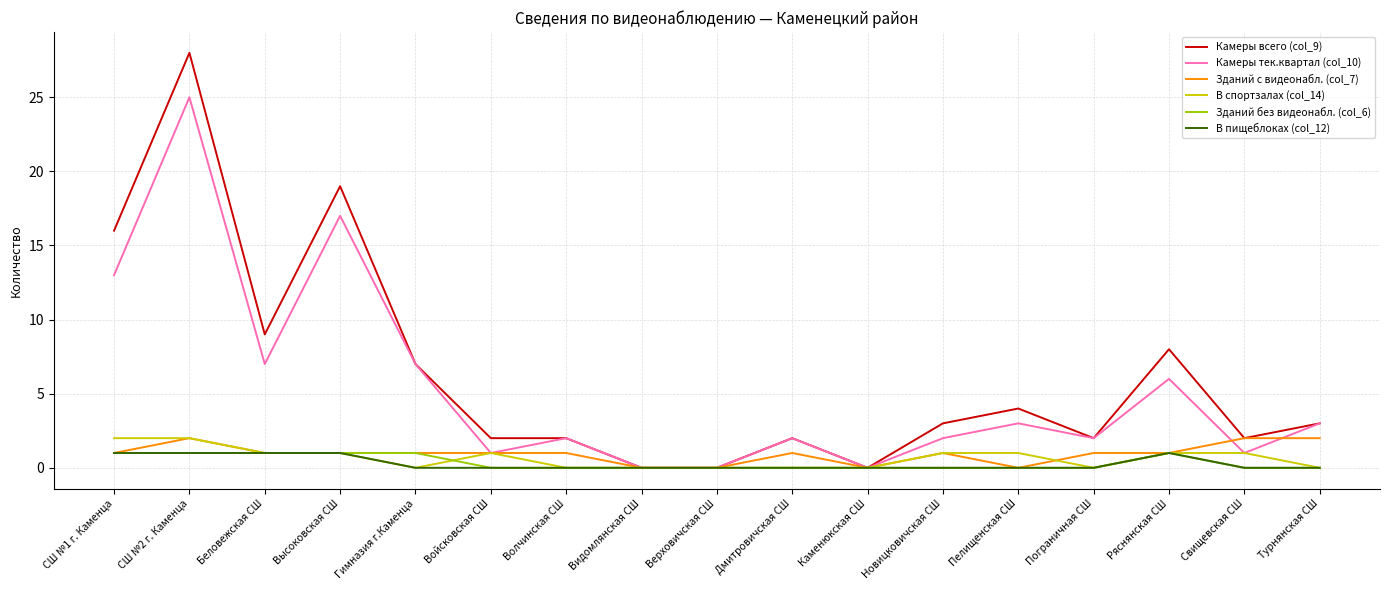

Does the chart display data point markers on the line(s)?

No